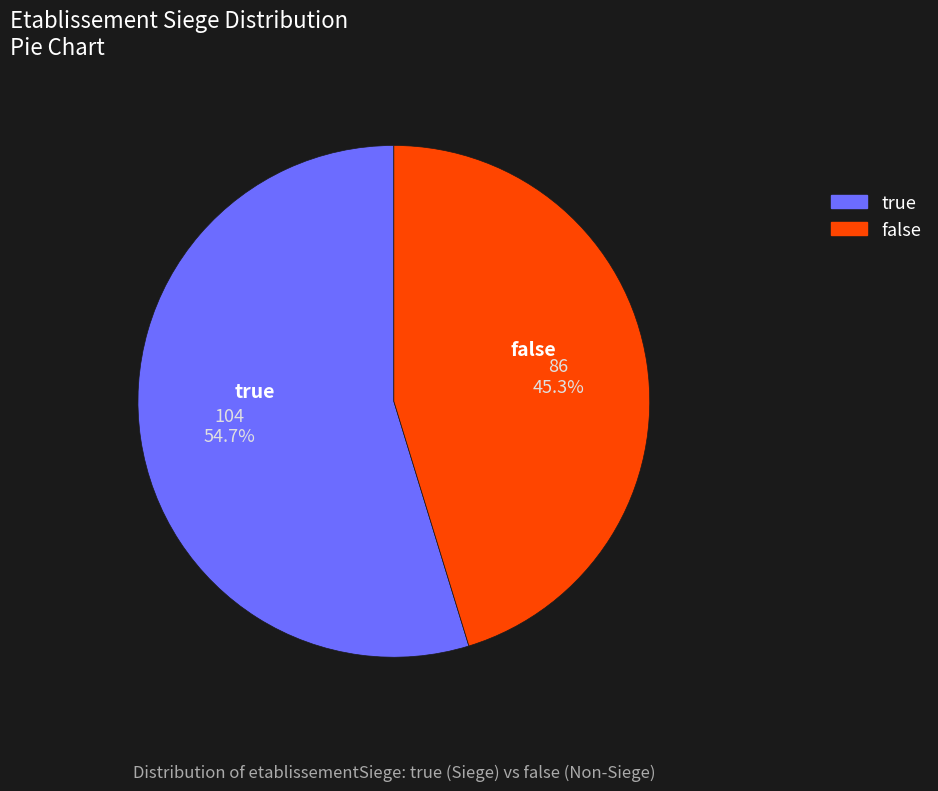

Which has a higher value, false or true?

true